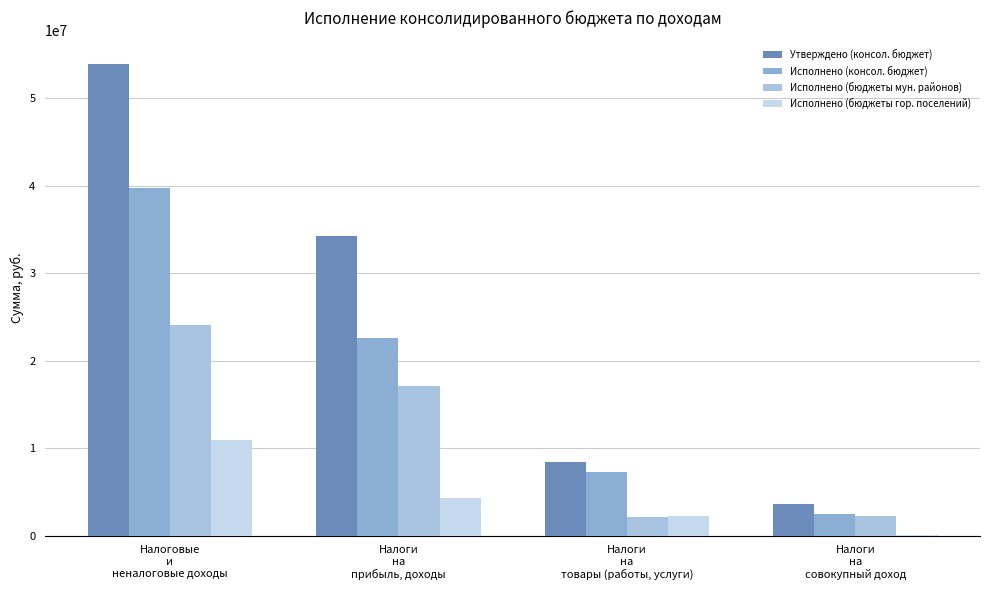

Reading right to left, what are all the values shown in this chart?

Утверждено (консол. бюджет): Налоги
на
совокупный доход=3590900.0	Налоги
на
товары (работы, услуги)=8393500.0	Налоги
на
прибыль, доходы=34251500.0	Налоговые
и
неналоговые доходы=53906400.0
Исполнено (консол. бюджет): Налоги
на
совокупный доход=2488304.9	Налоги
на
товары (работы, услуги)=7220274.6	Налоги
на
прибыль, доходы=22545612.0	Налоговые
и
неналоговые доходы=39712594.4
Исполнено (бюджеты мун. районов): Налоги
на
совокупный доход=2193976.2	Налоги
на
товары (работы, услуги)=2161298.5	Налоги
на
прибыль, доходы=17075778.4	Налоговые
и
неналоговые доходы=24029136.7
Исполнено (бюджеты гор. поселений): Налоги
на
совокупный доход=62976.5	Налоги
на
товары (работы, услуги)=2219767.3	Налоги
на
прибыль, доходы=4342200.9	Налоговые
и
неналоговые доходы=10977746.7